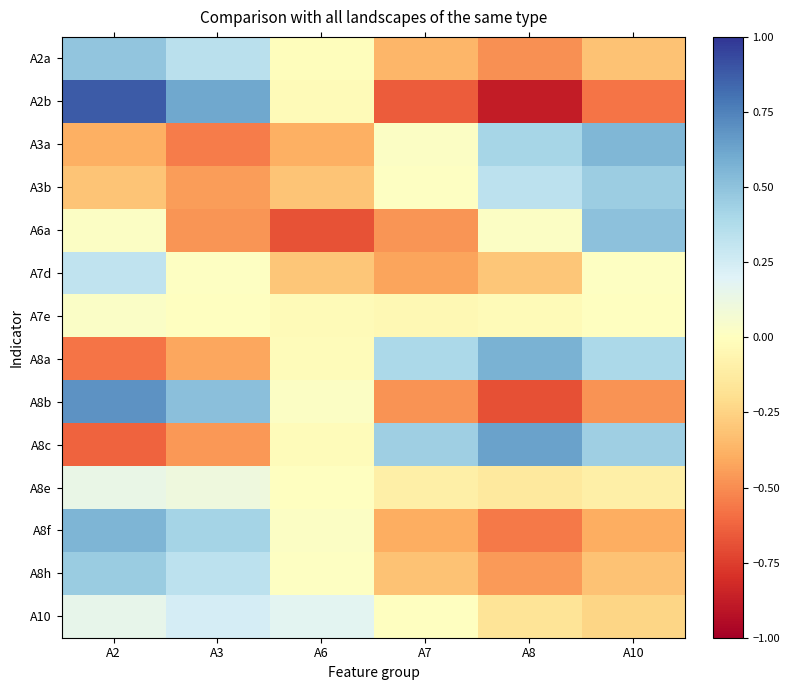

List the series in order of their peak value, lowest first.

A7e, A8e, A10, A7d, A3b, A8h, A2a, A6a, A3a, A8f, A8a, A8c, A8b, A2b